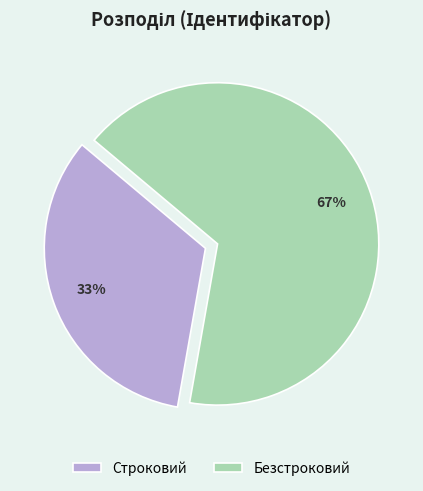

Is the sum of Безстроковий and Строковий greater than half?

Yes